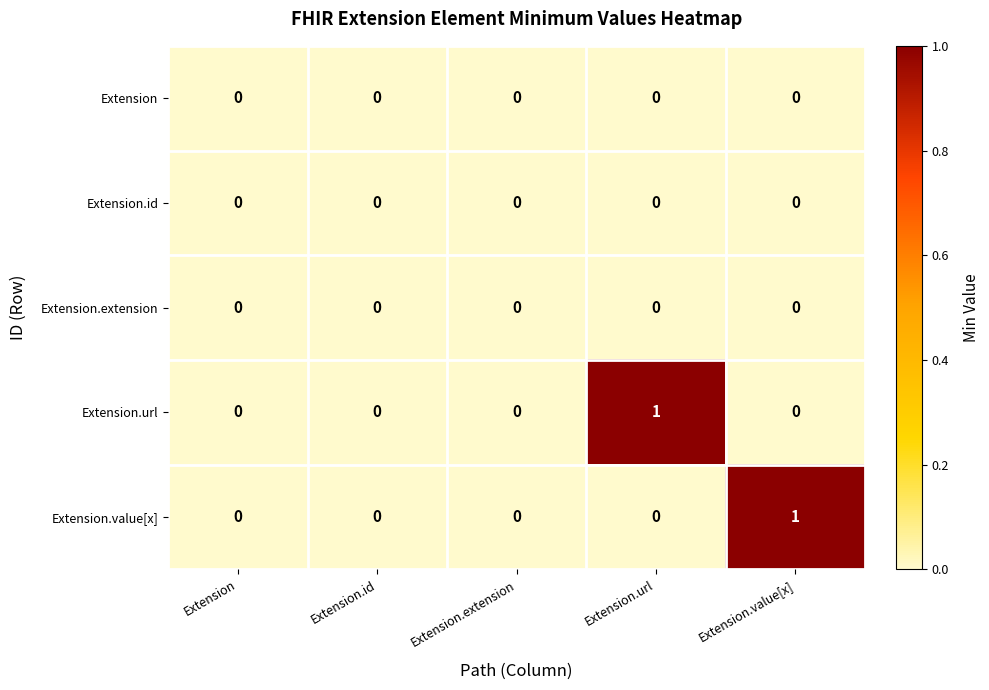

True or false: Extension.url has a value of 0 at Extension.id.

True